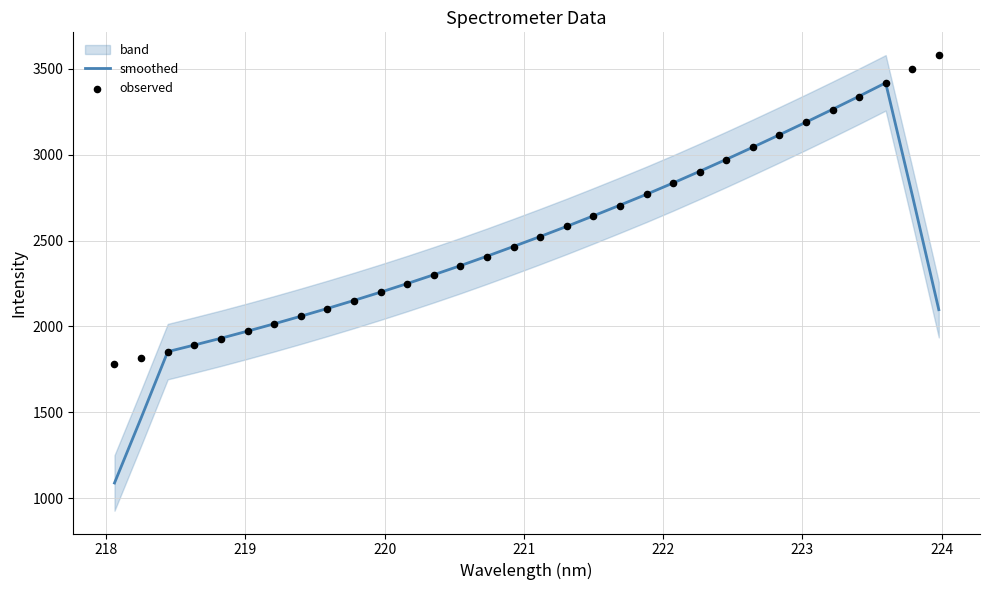

Is the value of observed at 21 greater than the value of smoothed at 24?

No